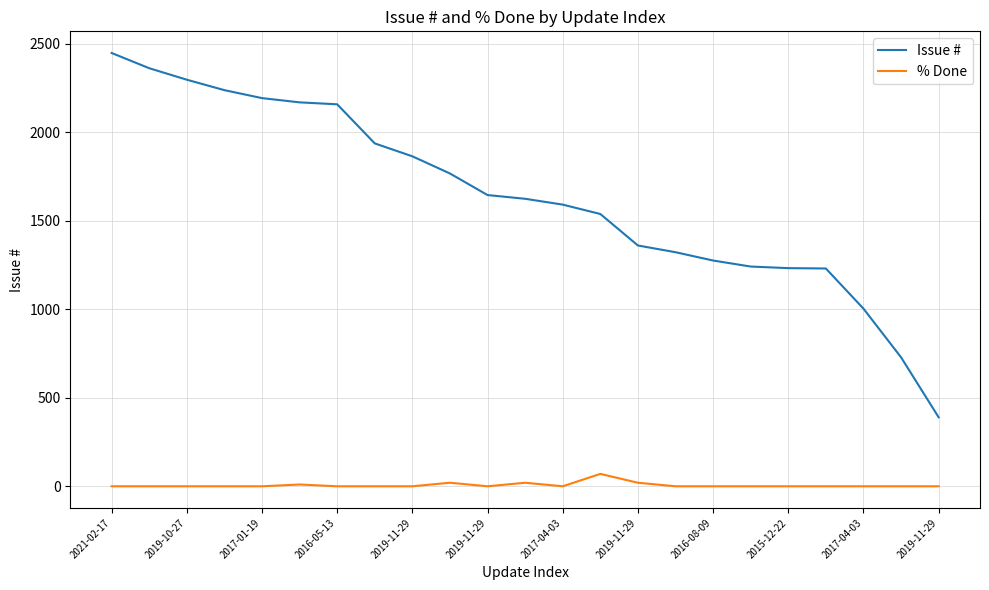

Which series has the largest total across all categories?

Issue #